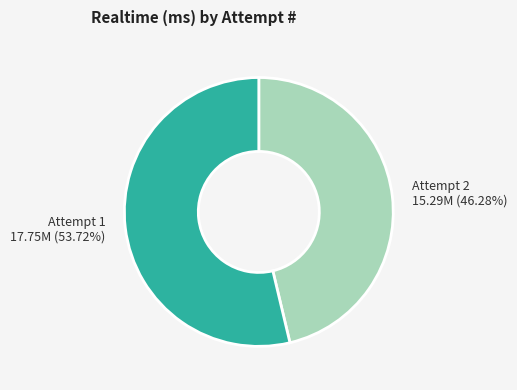

How many segments does this pie chart have?

2